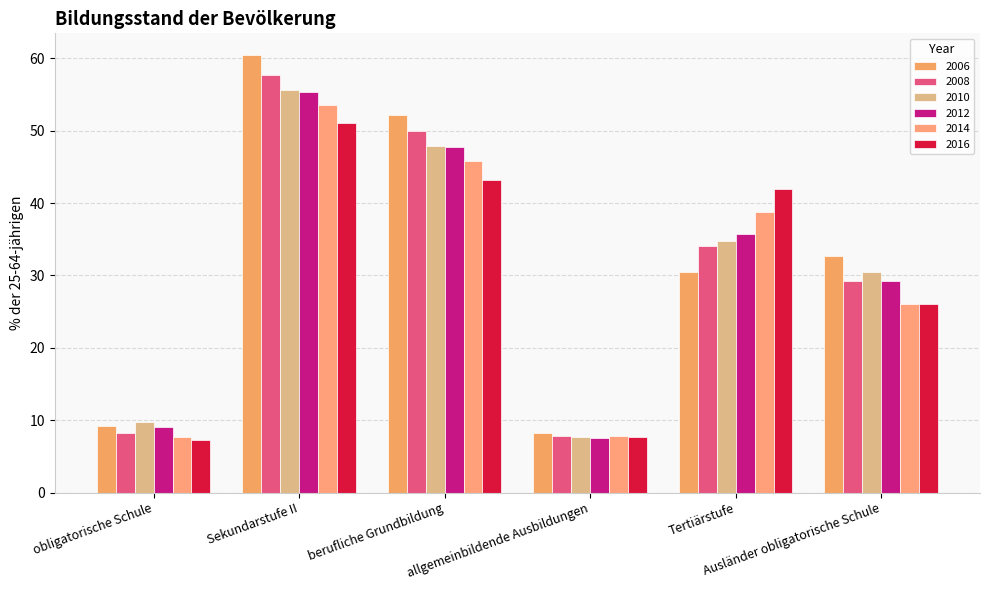

Rank the series by their maximum value, from highest to lowest.

2006, 2008, 2010, 2012, 2014, 2016